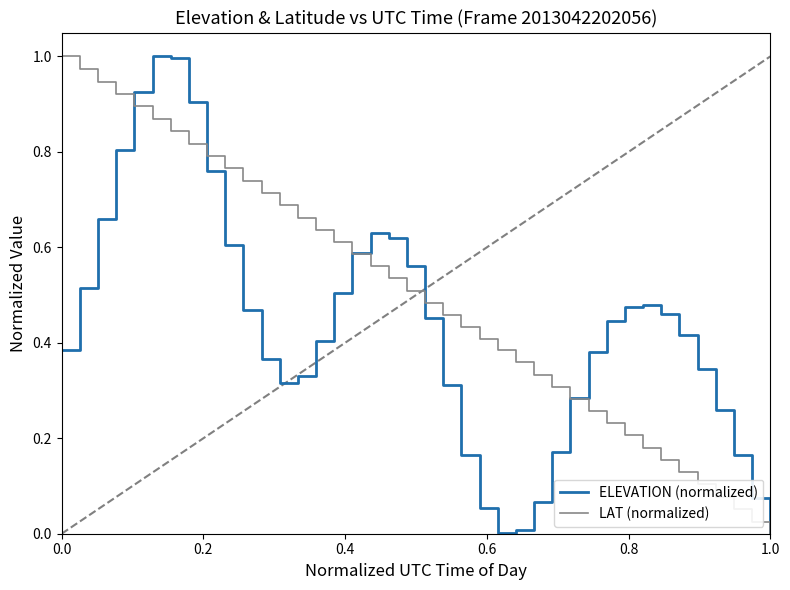

Which series has the largest total across all categories?

LAT (normalized)